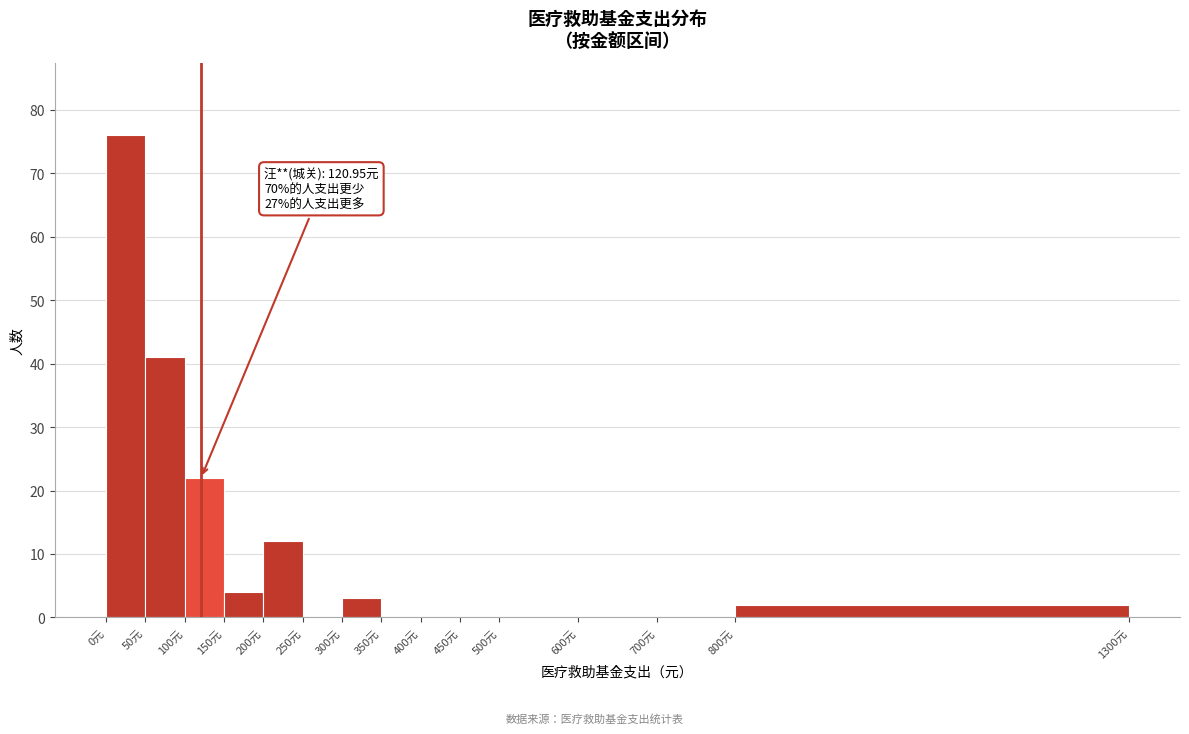

Over which range of the x-axis is the bar tallest?

0 to 50